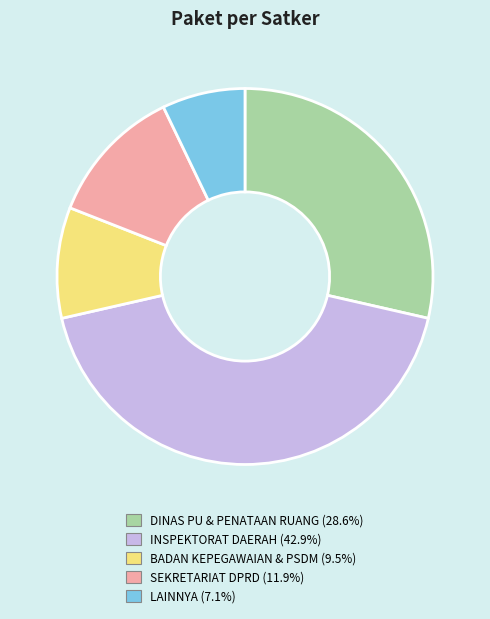

Is there a majority slice in this chart?

No